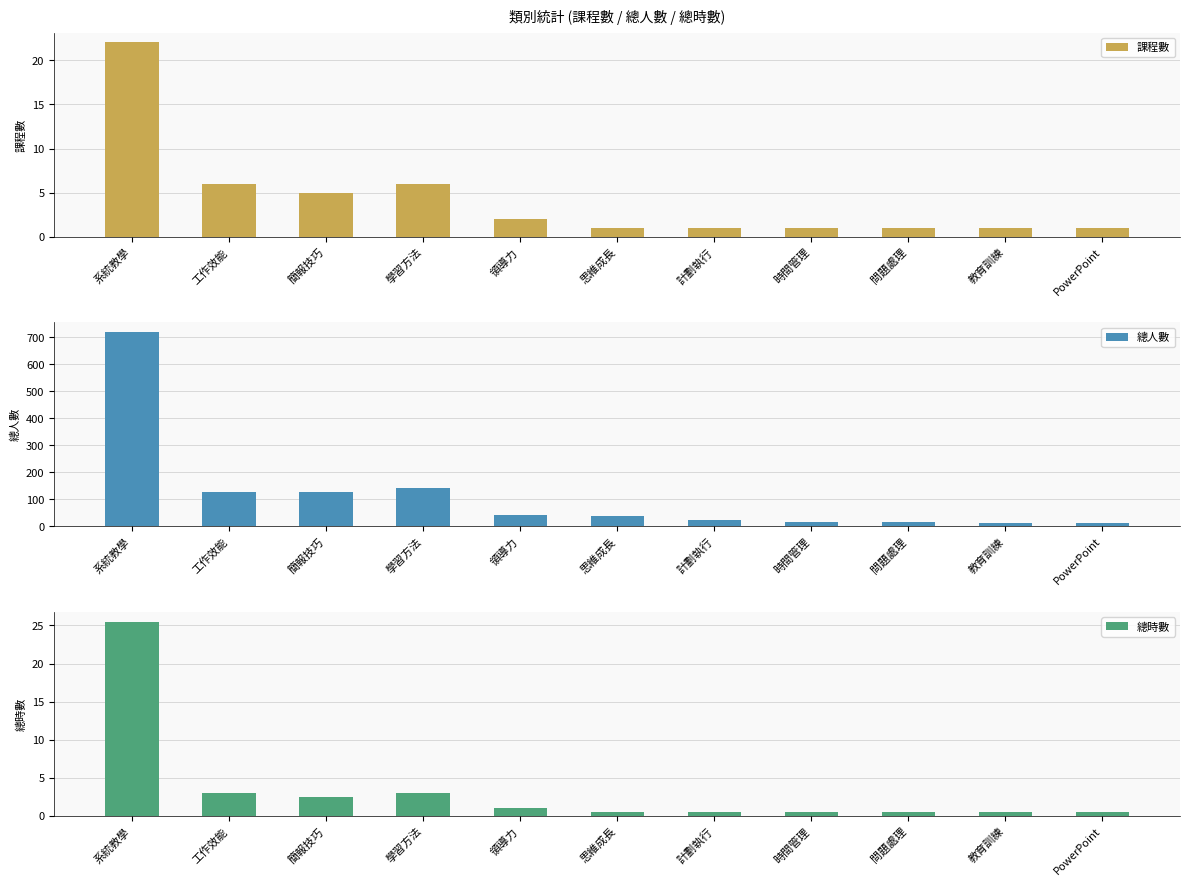

What is the value of the 課程數 bar at the 9th from the left?

1